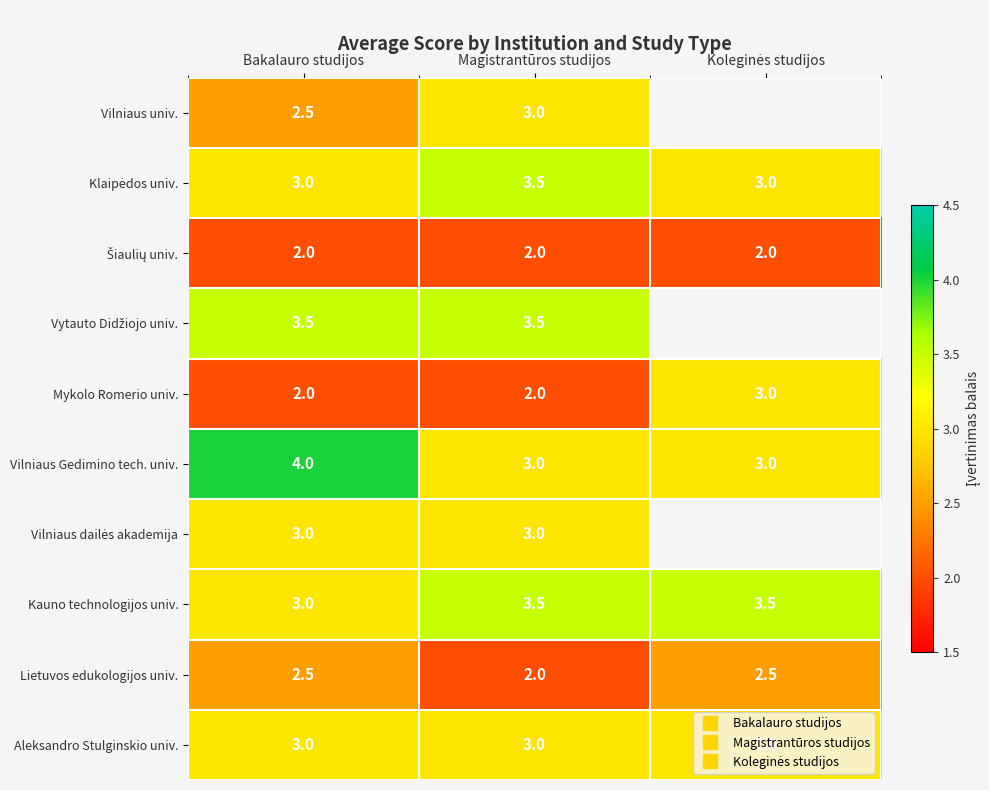

At how many categories does at least one series exceed 3?

3